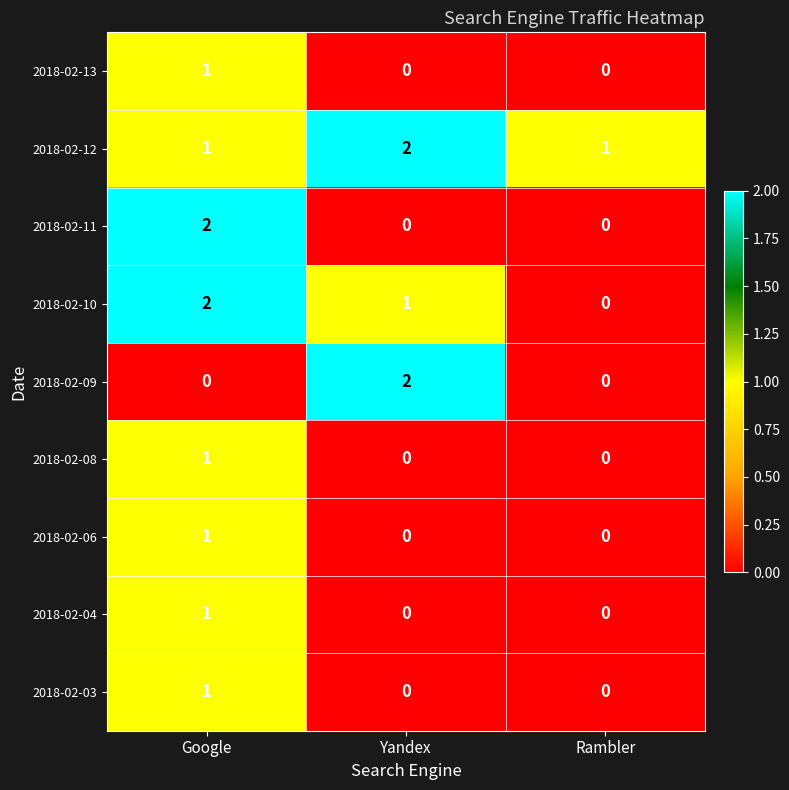

Is the value of 2018-02-10 at Yandex greater than the value of 2018-02-11 at Yandex?

Yes